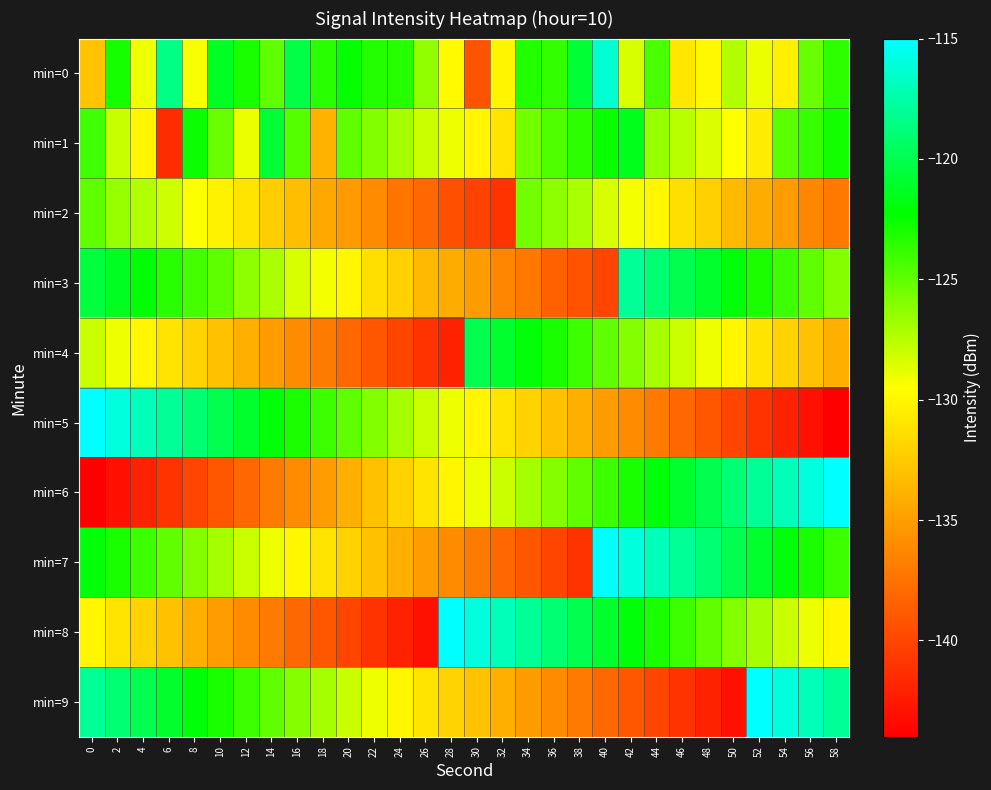

List the series in order of their peak value, highest first.

min=5, min=6, min=7, min=8, min=9, min=0, min=3, min=4, min=1, min=2